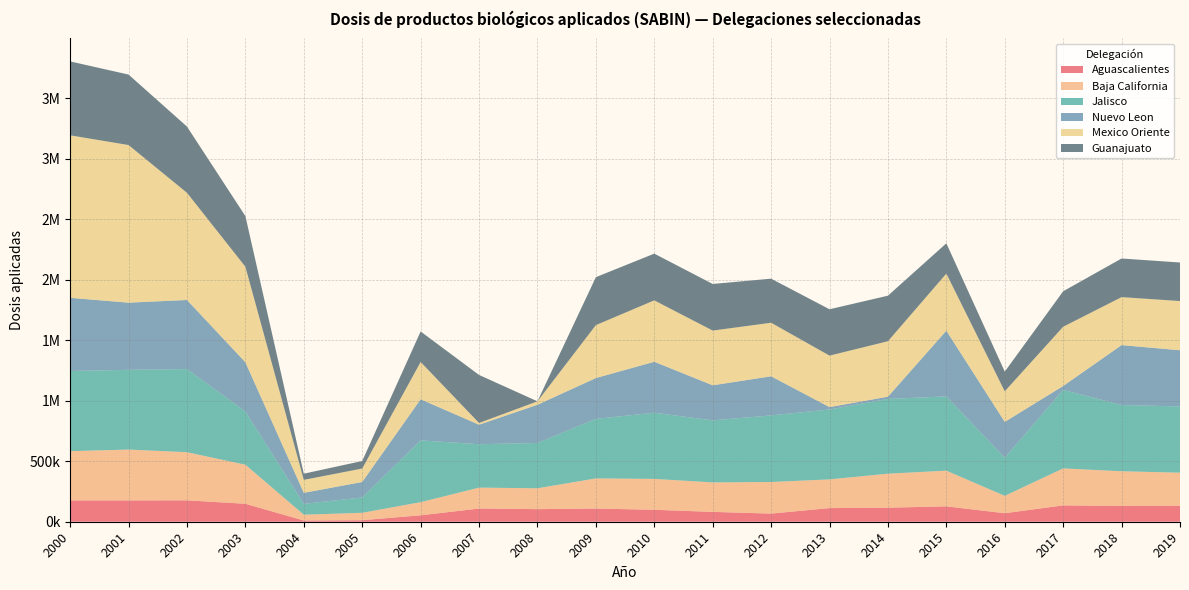

Reading left to right, what are all the values shown in this chart?

Aguascalientes: 2000=176451	2001=176518	2002=176736	2003=148307	2004=10126	2005=12655	2006=53028	2007=108919	2008=103952	2009=108682	2010=98774	2011=81343	2012=67336	2013=112741	2014=116073	2015=126974	2016=70285	2017=135256	2018=130297	2019=132774
Baja California: 2000=406630	2001=419871	2002=397748	2003=322763	2004=47890	2005=61080	2006=108636	2007=172954	2008=172468	2009=249202	2010=255056	2011=243448	2012=260988	2013=237091	2014=281031	2015=294985	2016=143720	2017=305530	2018=286672	2019=272699
Jalisco: 2000=662266	2001=658929	2002=687299	2003=440075	2004=89339	2005=126926	2006=510522	2007=358471	2008=374440	2009=492166	2010=546693	2011=512983	2012=550285	2013=577670	2014=617545	2015=613682	2016=315167	2017=648814	2018=547442	2019=547432
Nuevo Leon: 2000=604873	2001=554890	2002=570656	2003=406524	2004=91421	2005=127647	2006=339790	2007=161350	2008=315710	2009=337207	2010=421400	2011=289473	2012=323279	2013=19676	2014=18571	2015=542897	2016=295869	2017=32151	2018=495111	2019=463972
Mexico Oriente: 2000=1342932	2001=1302439	2002=885660	2003=789507	2004=107282	2005=111234	2006=308117	2007=14394	2008=28333	2009=437454	2010=507318	2011=452342	2012=442470	2013=425486	2014=458239	2015=471873	2016=252651	2017=489589	2018=396434	2019=406683
Guanajuato: 2000=610708	2001=582314	2002=547209	2003=418586	2004=50887	2005=62265	2006=252164	2007=396864	2008=0	2009=396300	2010=386185	2011=385154	2012=364213	2013=382947	2014=376520	2015=250309	2016=162956	2017=293137	2018=319293	2019=318600